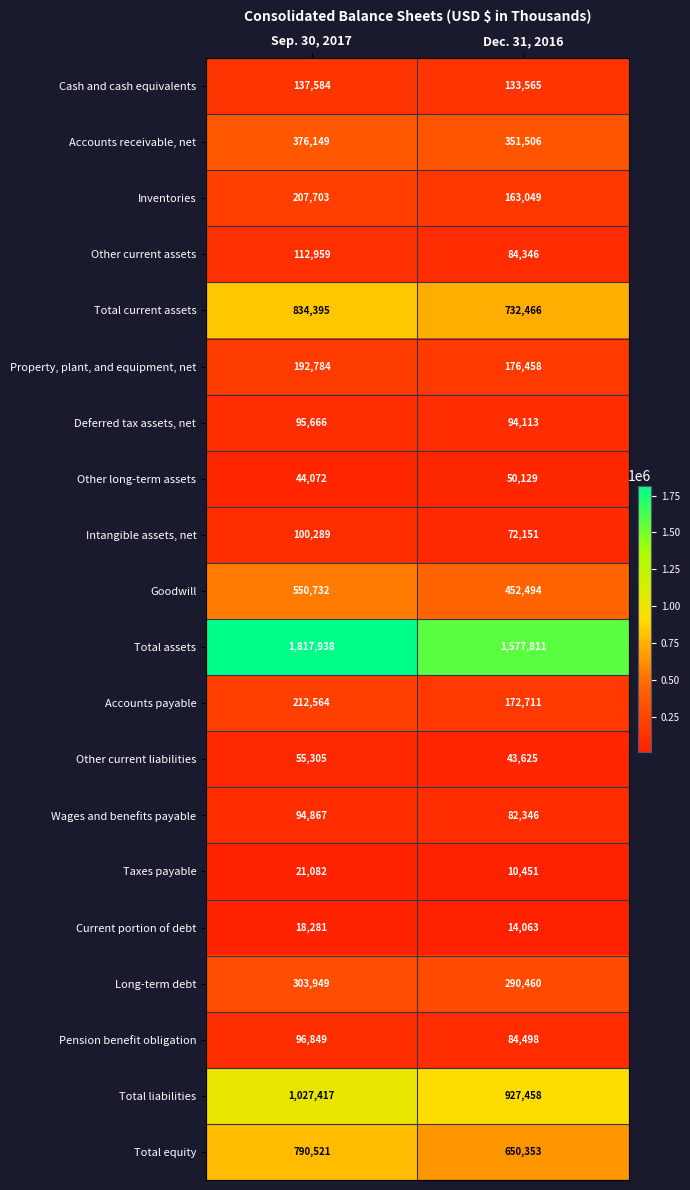

Is the value of Deferred tax assets, net at Sep. 30, 2017 greater than the value of Total current assets at Sep. 30, 2017?

No